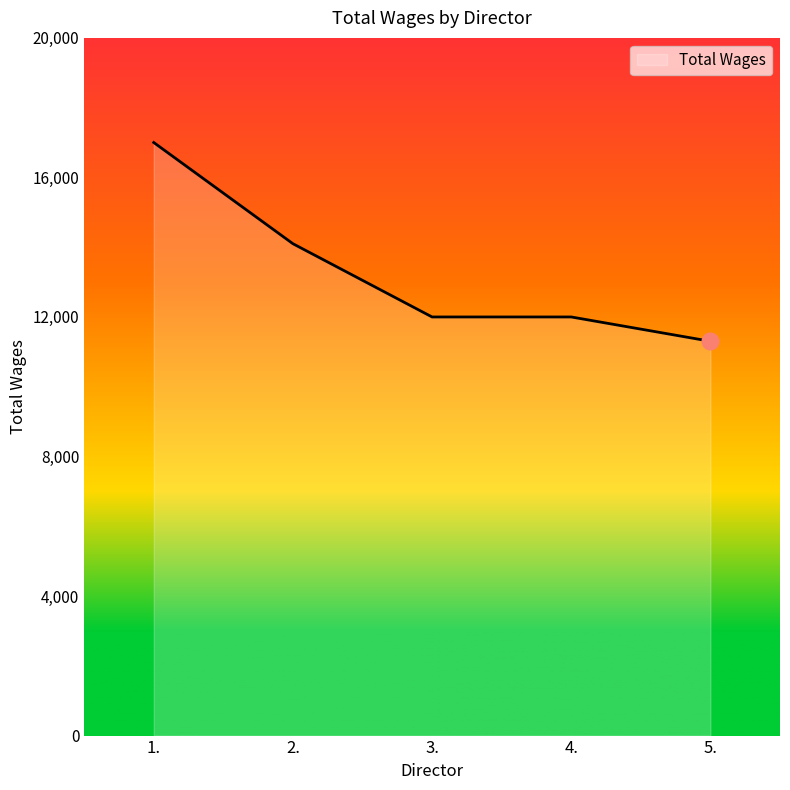

True or false: the data has more than 1 interior local peaks.

False